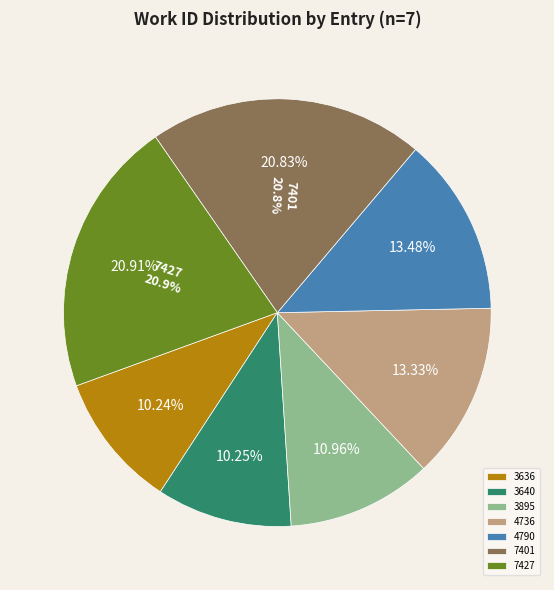

To the nearest percent, what is the difference between the largest and smallest slice percentages?

11%